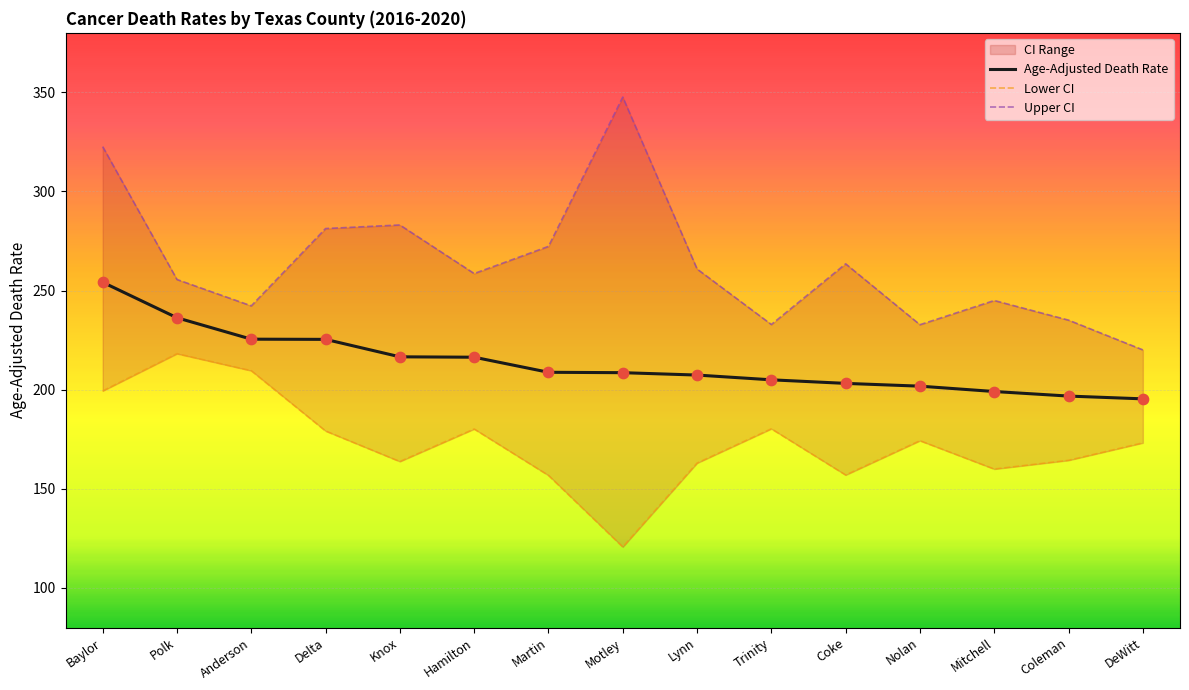

Which series reaches the maximum Y coordinate?

Upper CI